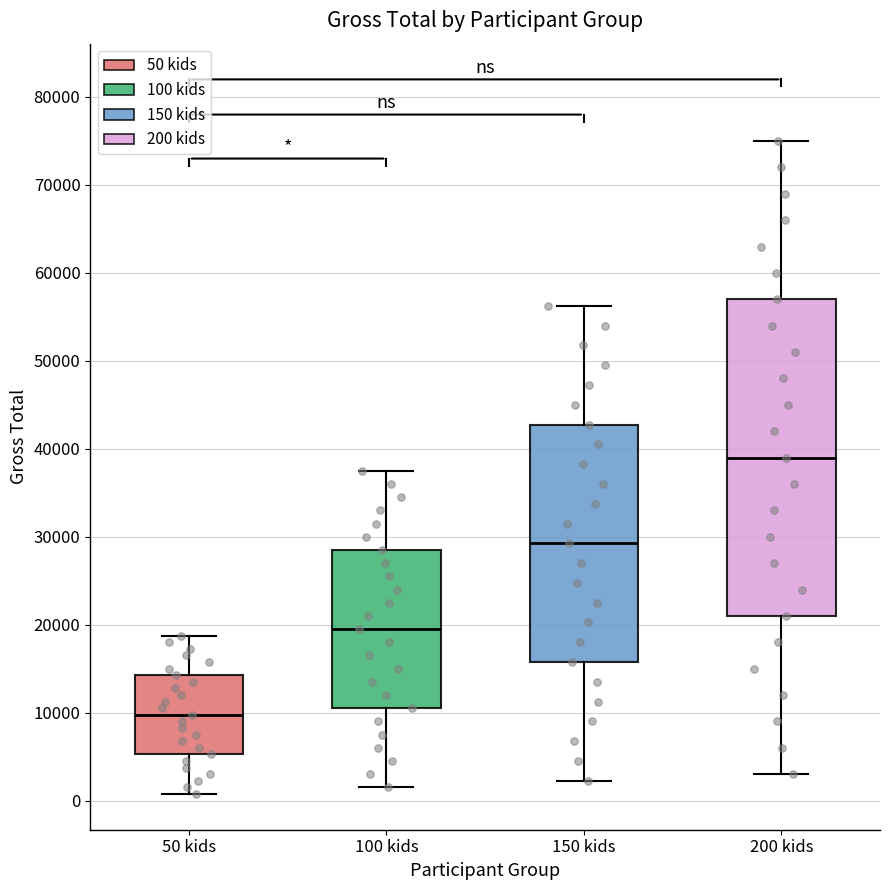

Reading left to right, read every box against the y-axis: the position of its median line, the range the box covers, and the ends of its whiskers. The values are not printed on the chart, so give them approximately, as read against the axis.

50 kids: median 10000, box 5000 to 14000, whiskers 1000 to 19000
100 kids: median 20000, box 11000 to 29000, whiskers 2000 to 38000
150 kids: median 29000, box 16000 to 43000, whiskers 2000 to 56000
200 kids: median 39000, box 21000 to 57000, whiskers 3000 to 75000